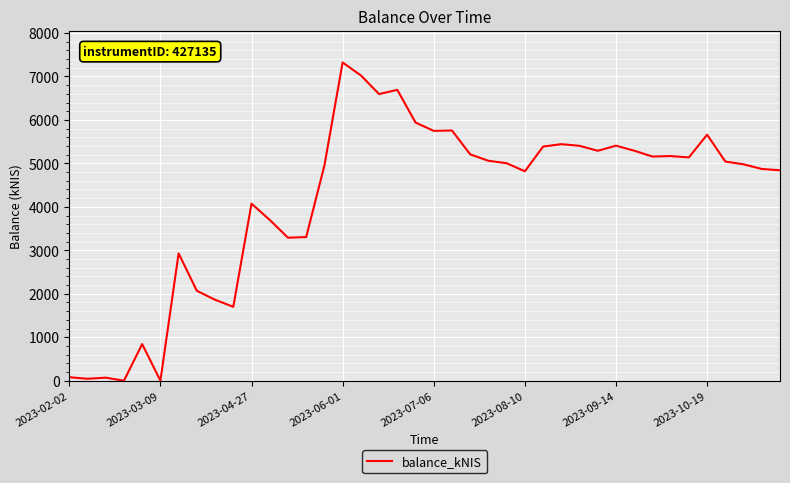

How many lines are shown in the chart?

1